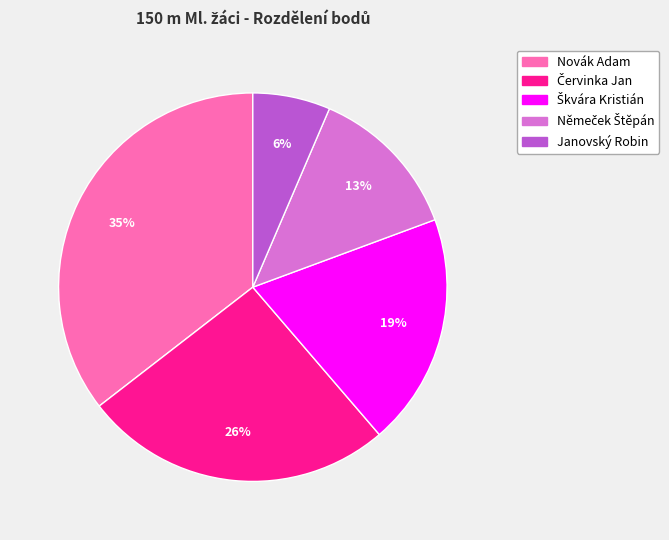

To the nearest percent, what portion does Novák Adam represent?

35%